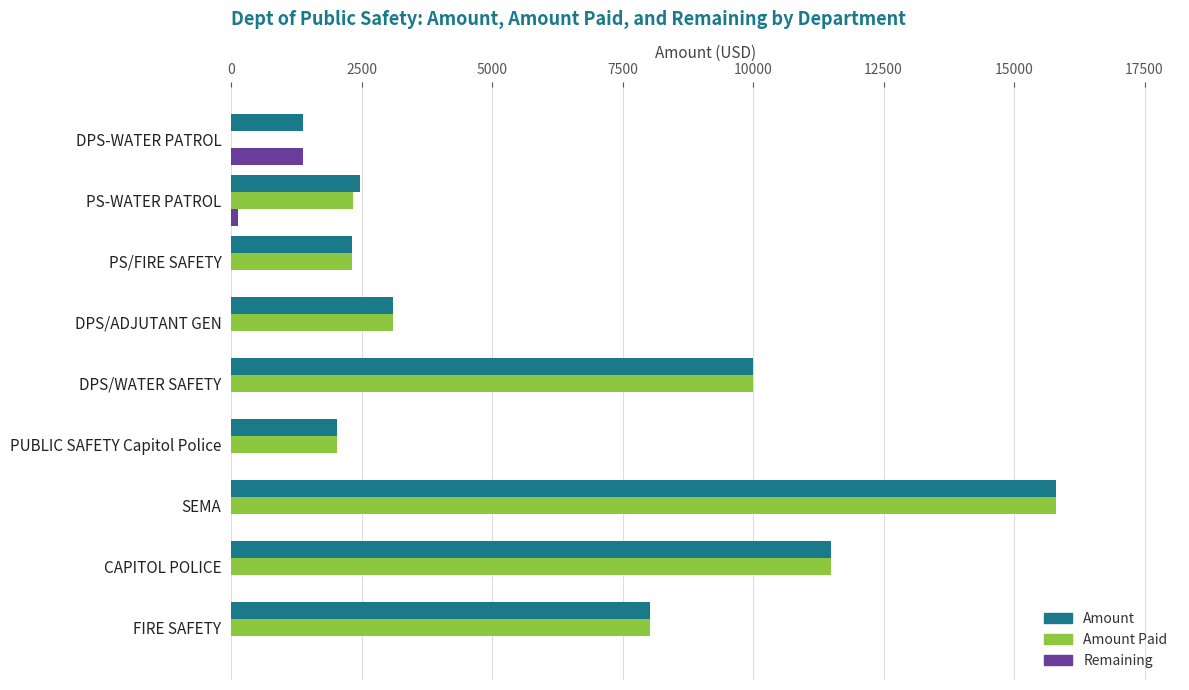

What is the total value across all series at PS/FIRE SAFETY?

4627.2